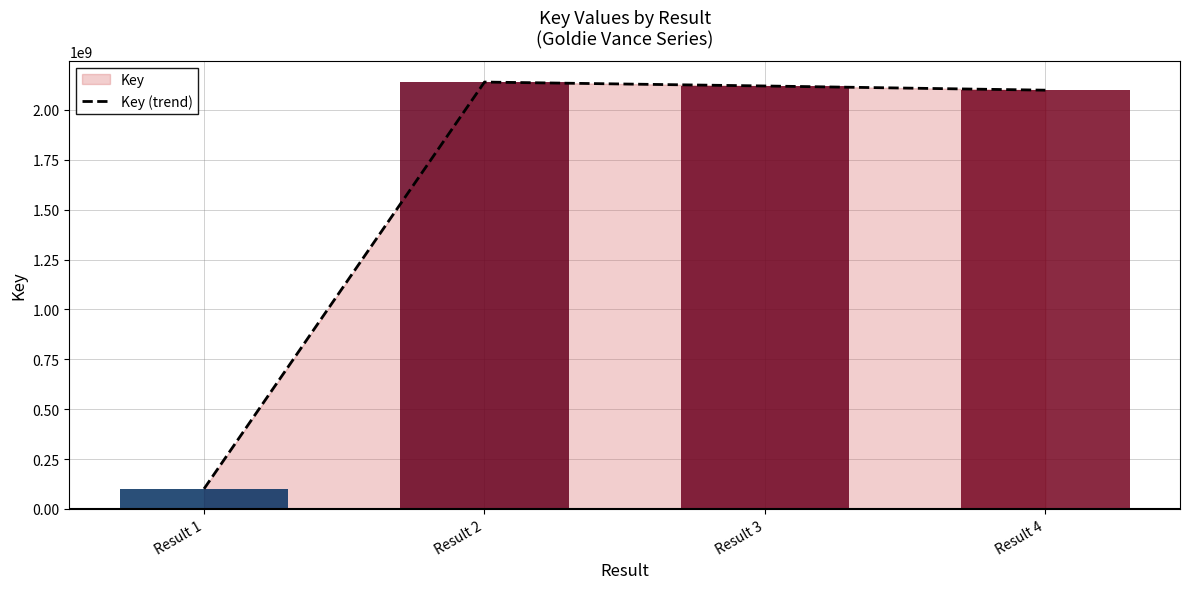

Rank the categories by value from lowest to highest.

Result 1, Result 4, Result 3, Result 2